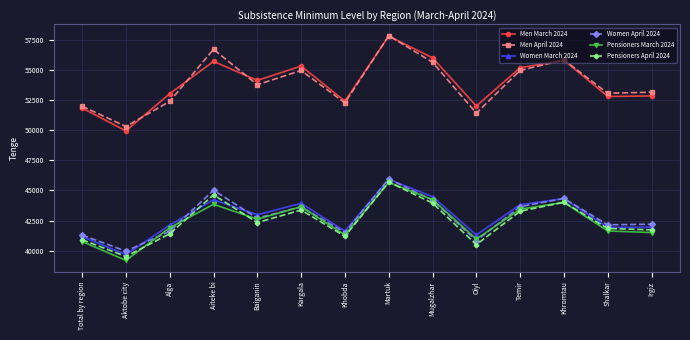

What is the sum of all Men March 2024 values?

754984